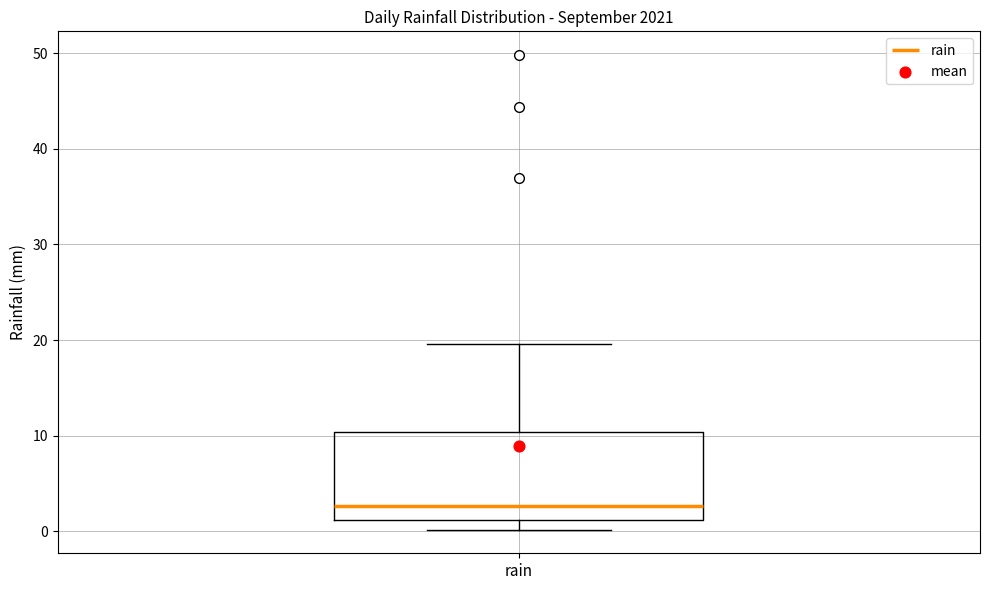

Transcribe this box plot: give where the median line is, the range the box spans, and where the two whiskers end, as read against the y-axis. The values are not printed on the chart, so give them approximately, as read against the axis.

median 3, box 1 to 10, whiskers 0 to 20